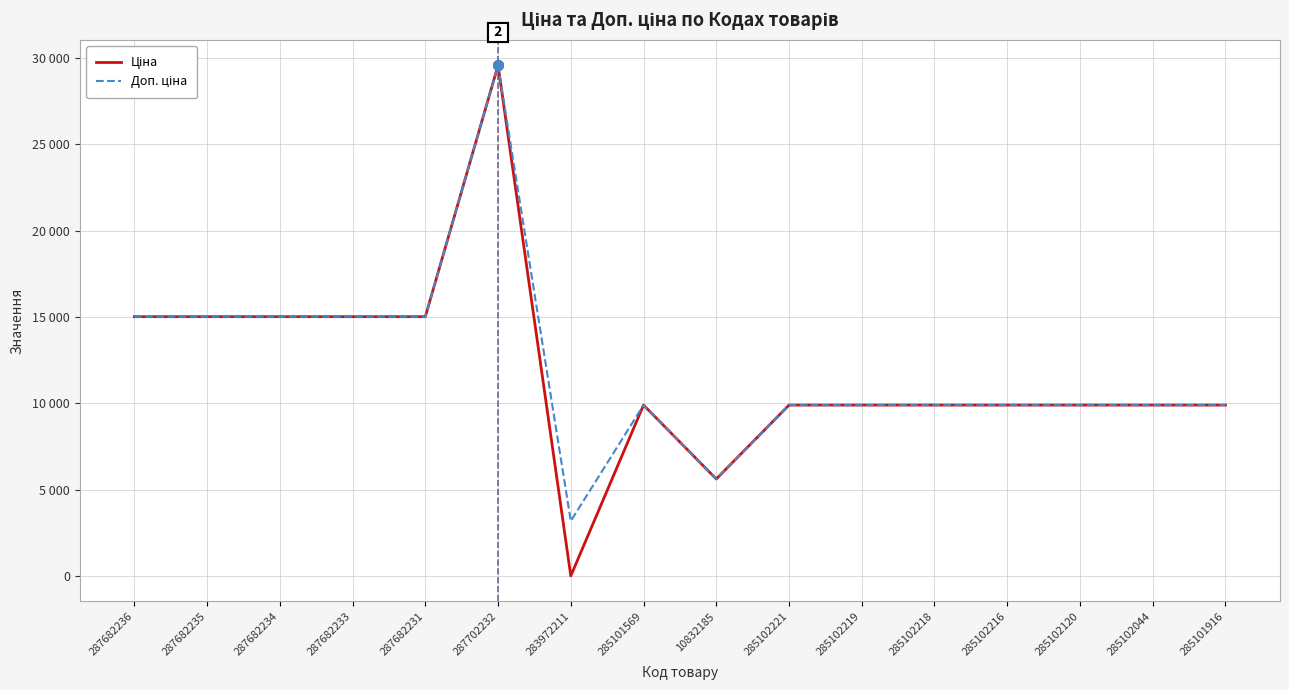

Reading left to right, what are all the values shown in this chart?

Ціна: 15019.2	15019.2	15019.2	15019.2	15019.2	29548.9	32.0	9908.5	5636.0	9908.5	9908.5	9908.5	9908.5	9908.5	9908.5	9908.5
Доп. ціна: 15019.2	15019.2	15019.2	15019.2	15019.2	29548.9	3205.0	9908.5	5636.0	9908.5	9908.5	9908.5	9908.5	9908.5	9908.5	9908.5